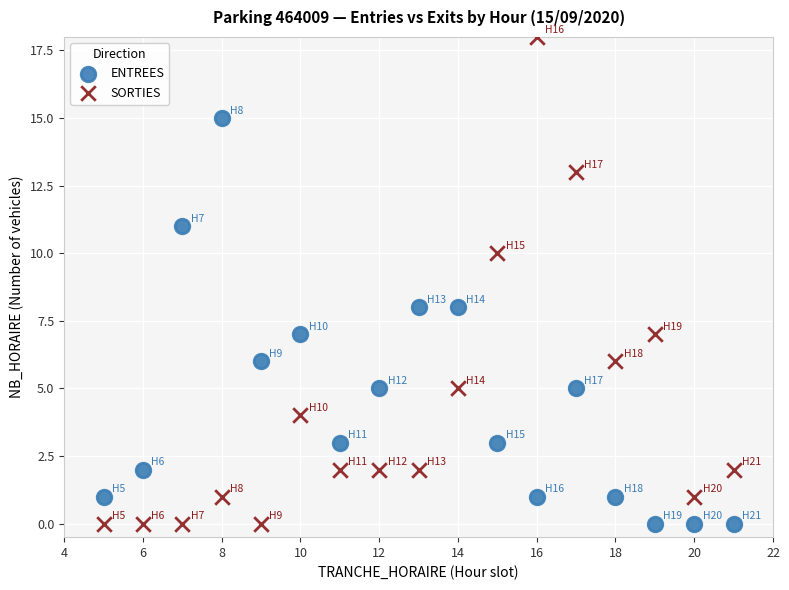

What are all the series names shown in the legend?

ENTREES, SORTIES